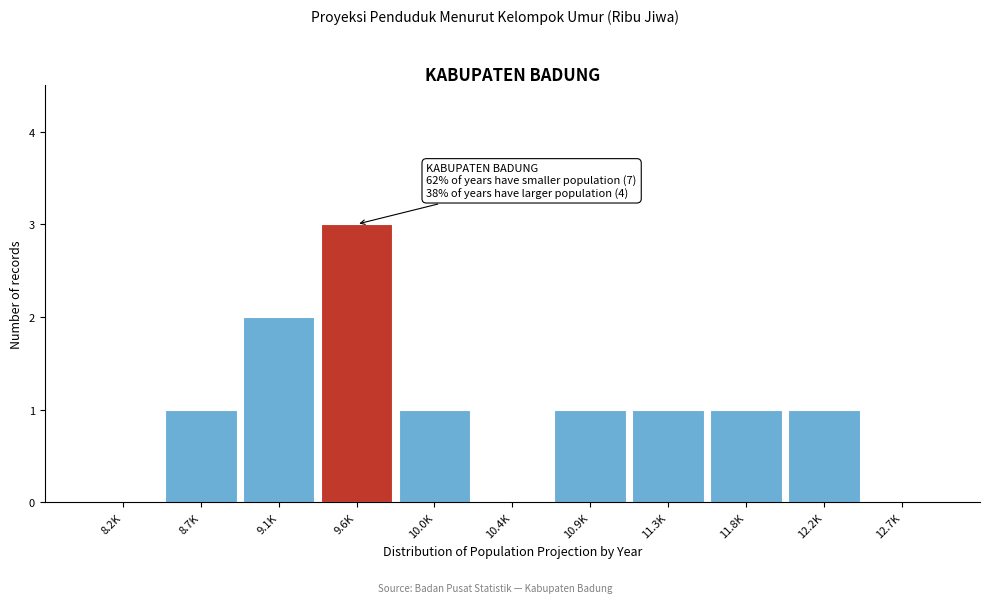

Reading right to left, extract all data points from this chart.

12.7K=0	12.2K=1	11.8K=1	11.3K=1	10.9K=1	10.4K=0	10.0K=1	9.6K=3	9.1K=2	8.7K=1	8.2K=0